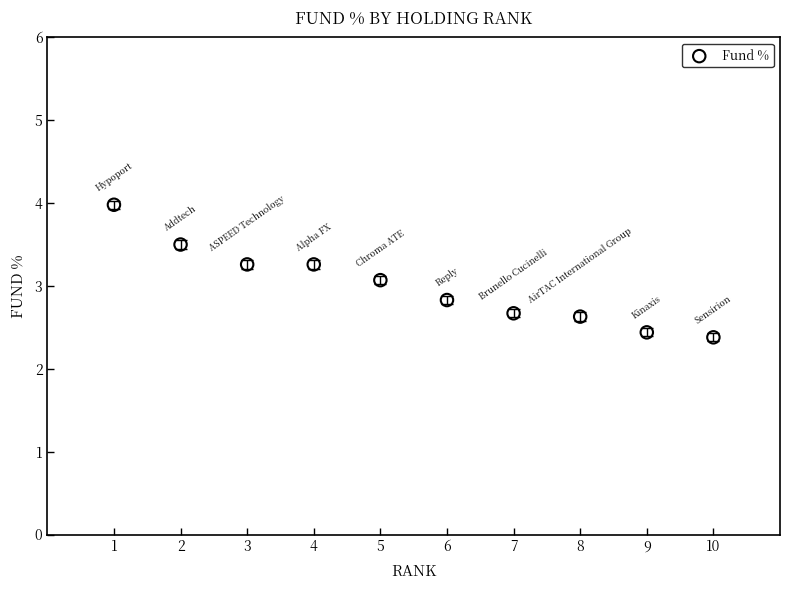

What Y value in the scatter plot is closest to 3?

3.1